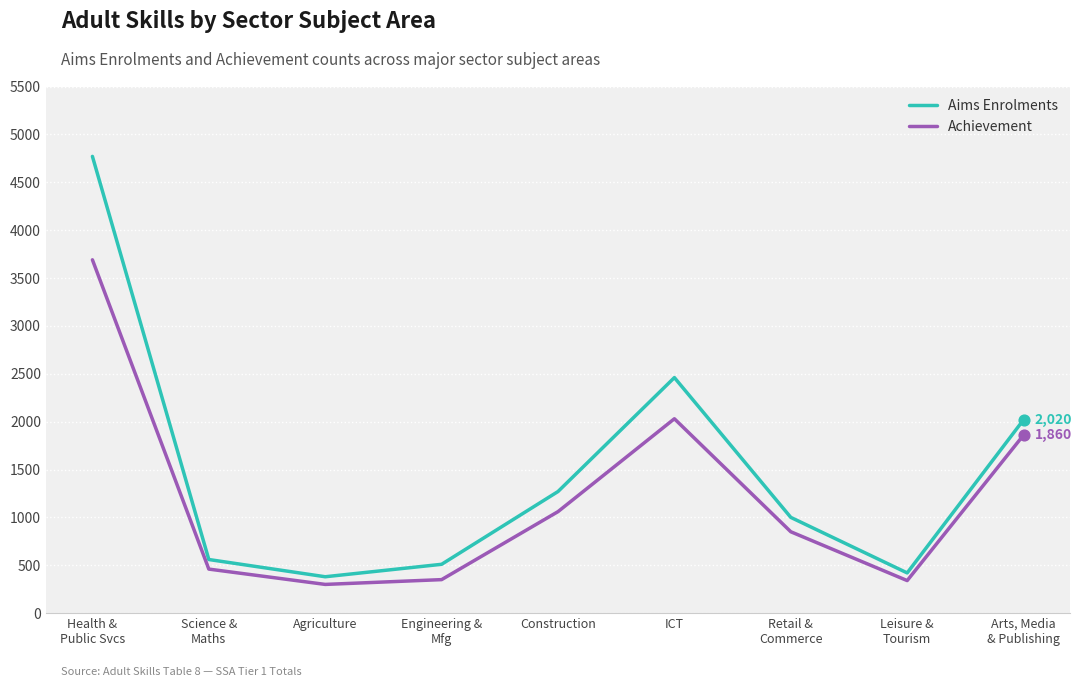

Which series has the widest spread of values?

Aims Enrolments